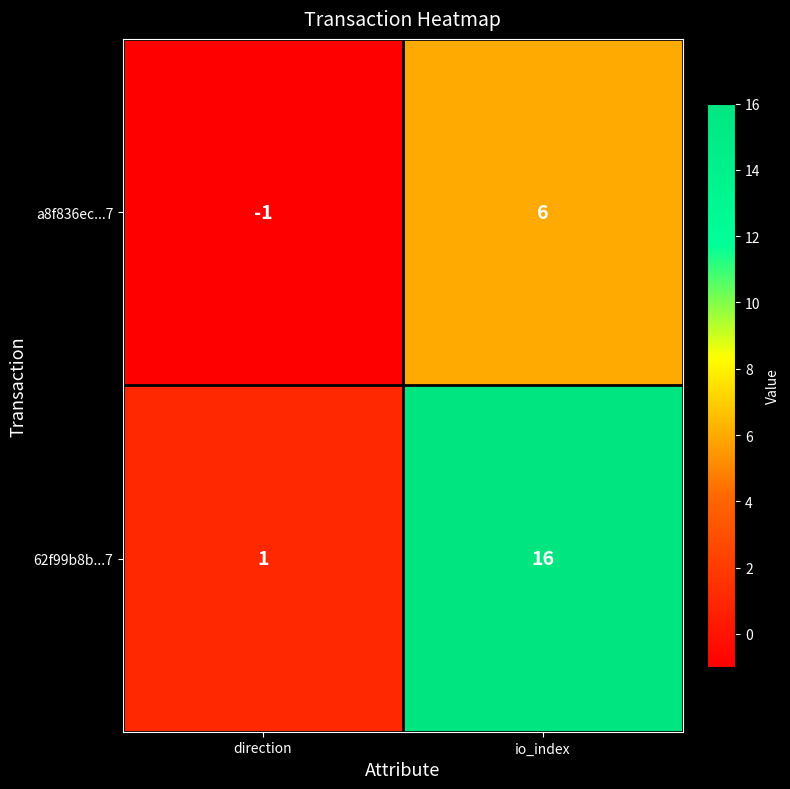

What is the maximum value for 62f99b8b...7?

16